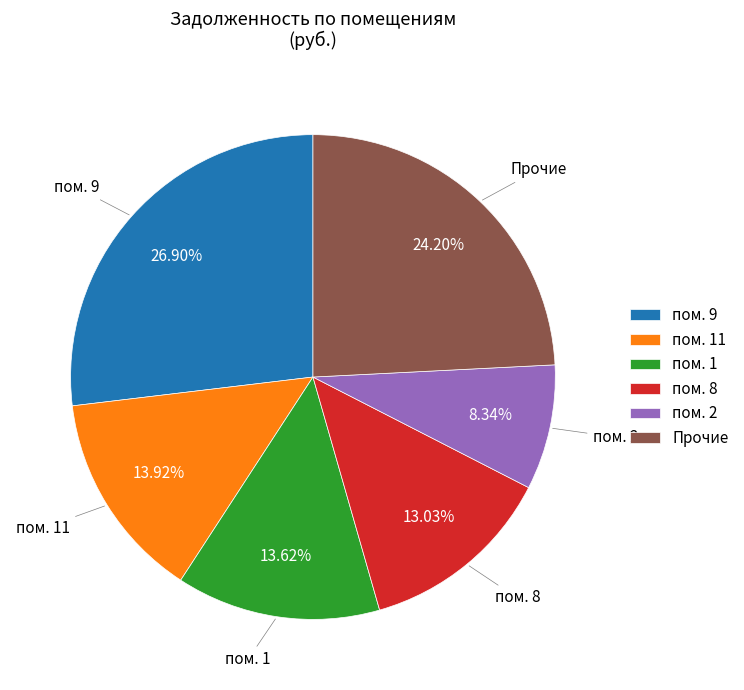

Is there any slice that represents more than half of the pie?

No